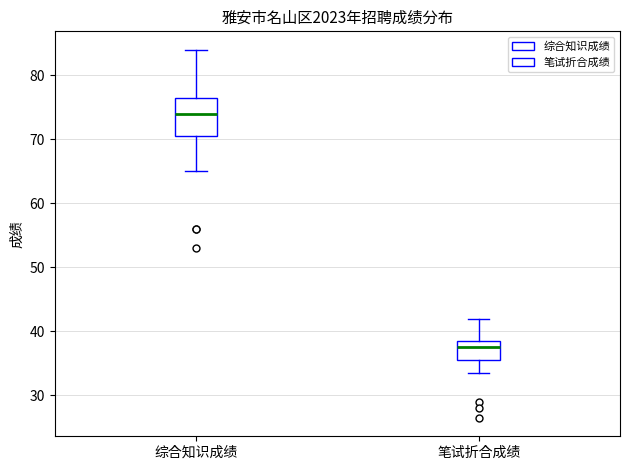

Which box is the tallest, from its lower edge to its upper edge?

综合知识成绩